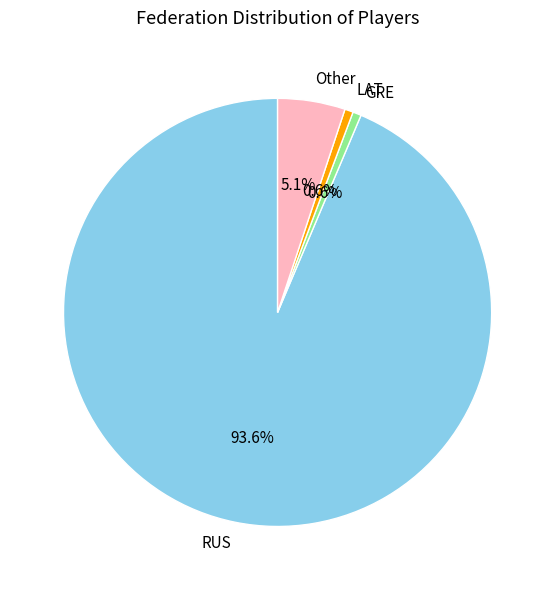

To the nearest percent, what percentage of the pie is RUS?

94%